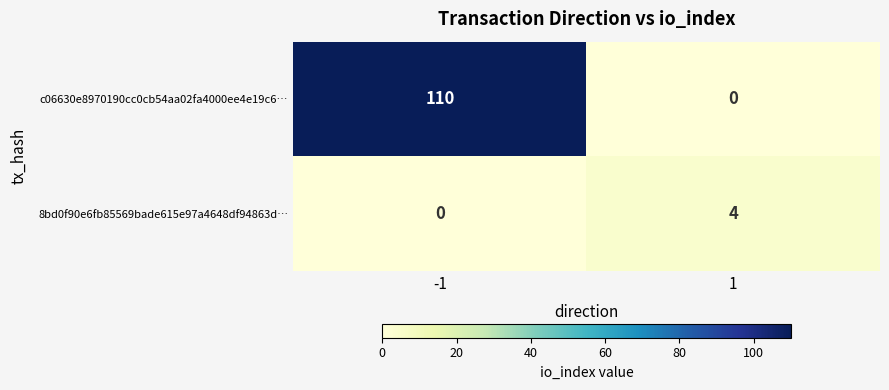

What is the difference between the highest and lowest values at 1?

4